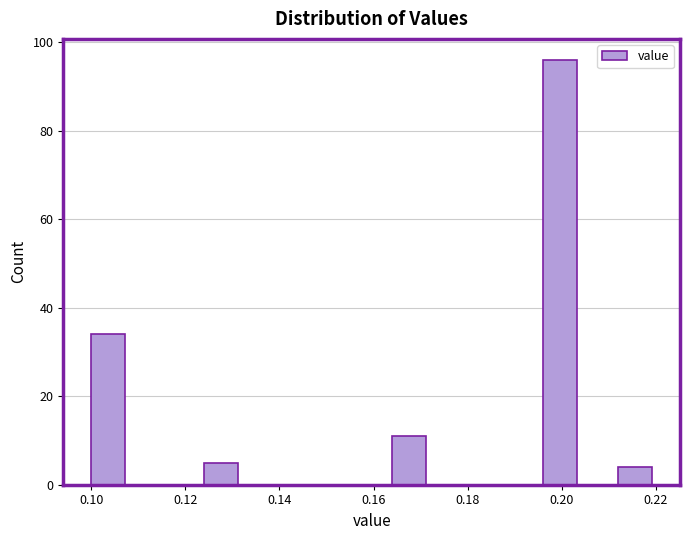

What is the height of the bar covering 0.164 to 0.172 on the x-axis? The values are not printed on the chart, so give them approximately, as read against the axis.

12